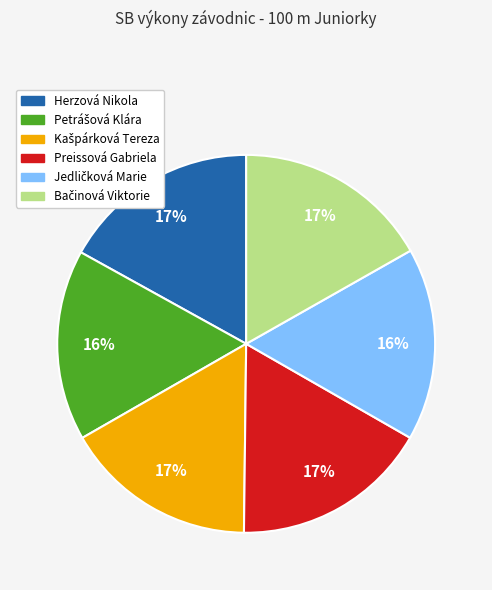

Is it true that Herzová Nikola is 22% of the pie?

False